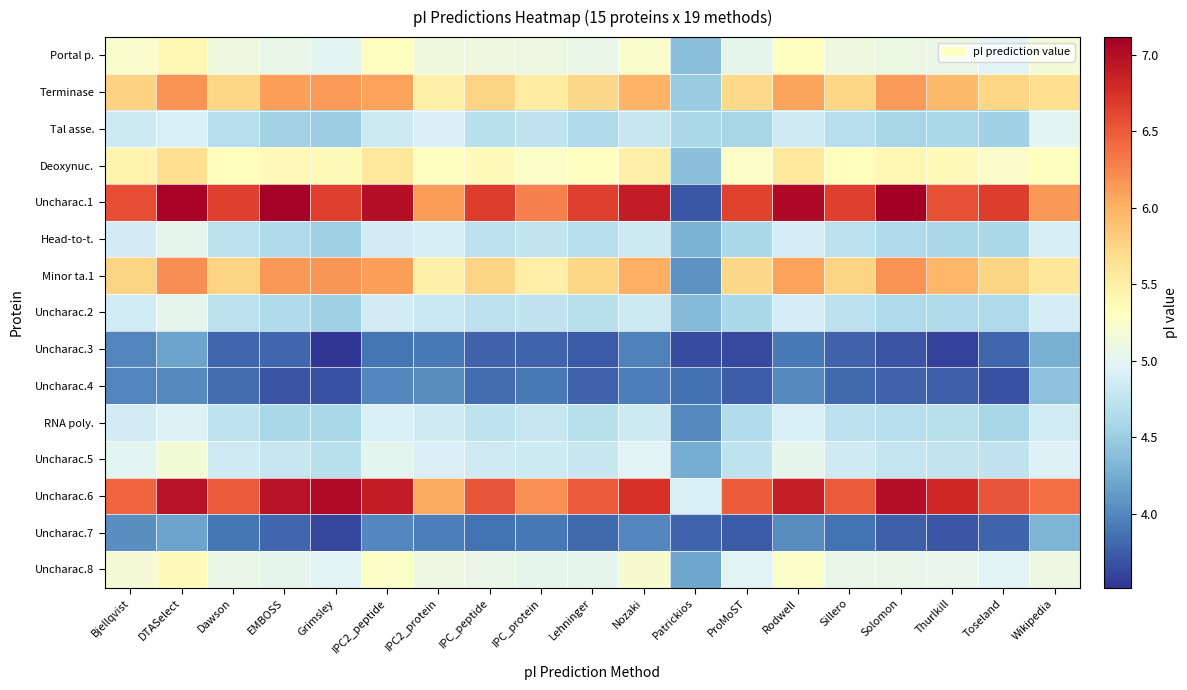

Which has a higher value, IPC2_peptide or EMBOSS?

IPC2_peptide